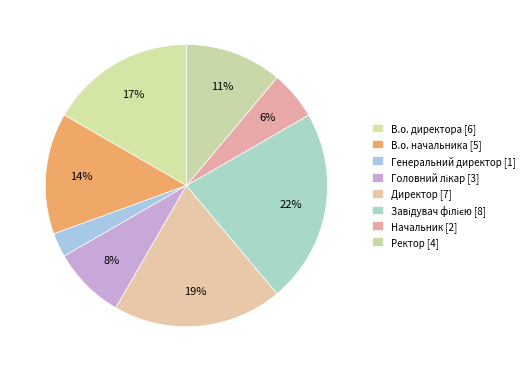

Count the number of slices in the pie.

8